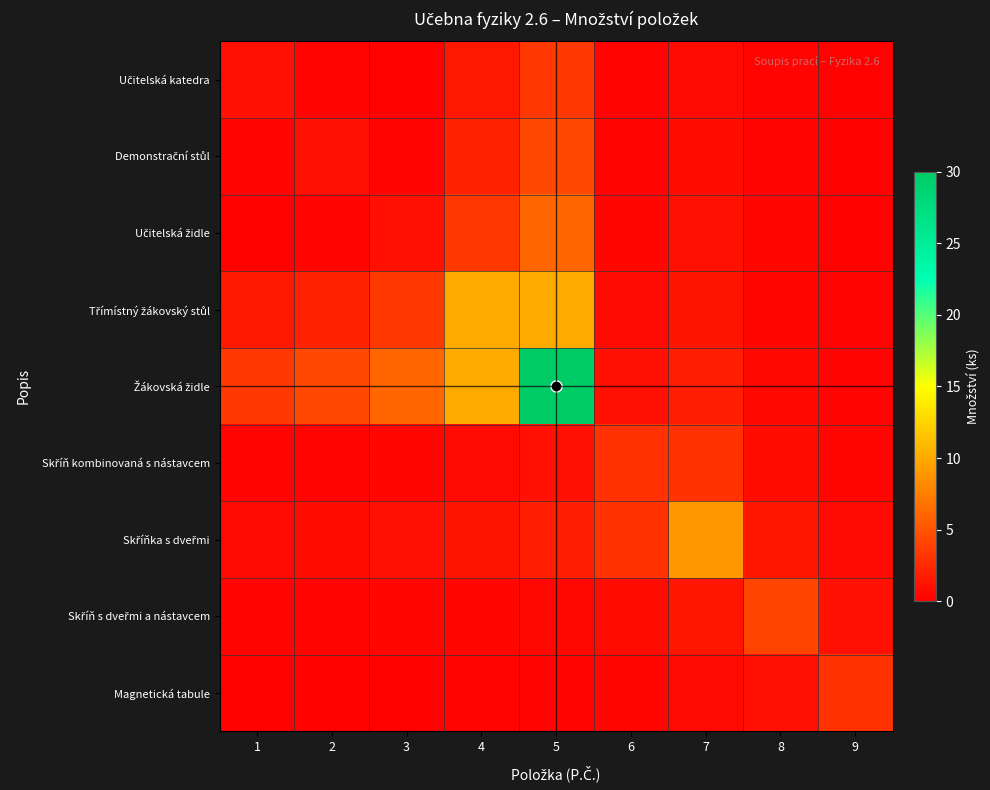

Between 7 and 5, which is larger?

5